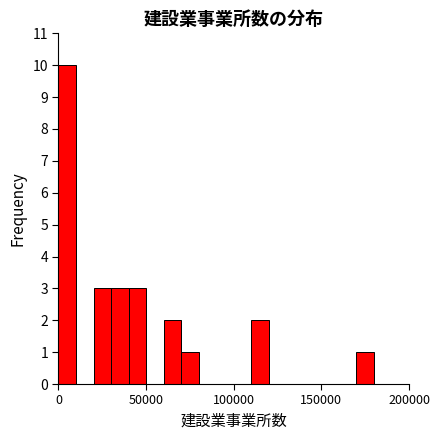

Around what value on the x-axis is the tallest bar? Give the approximate position of its centre, as read against the axis.

5000